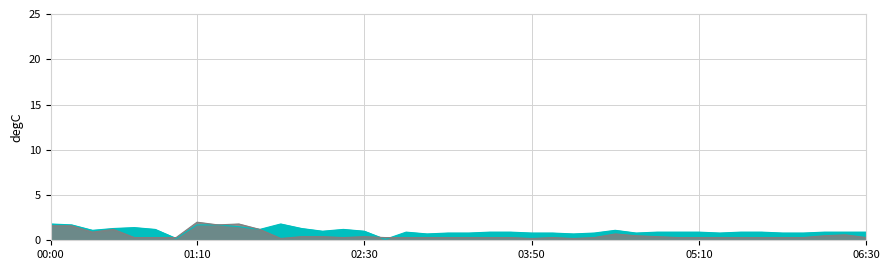

What is the approximate value of 3.494 at 06:00?

0.4